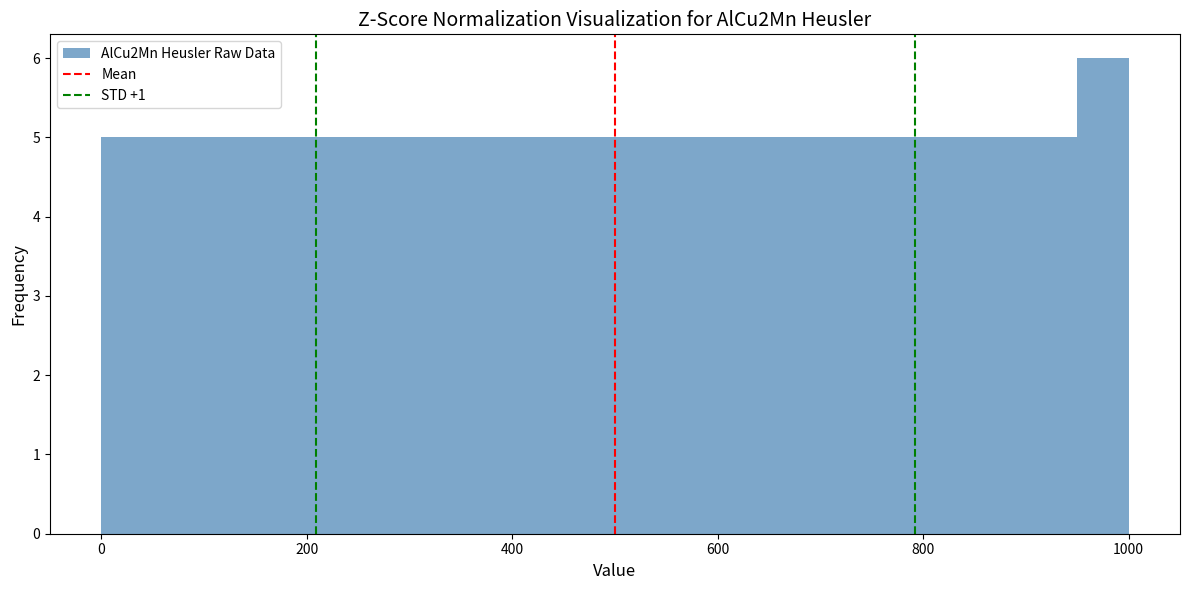

Read against the x-axis, roughly where is the centre of the tallest bar?

980